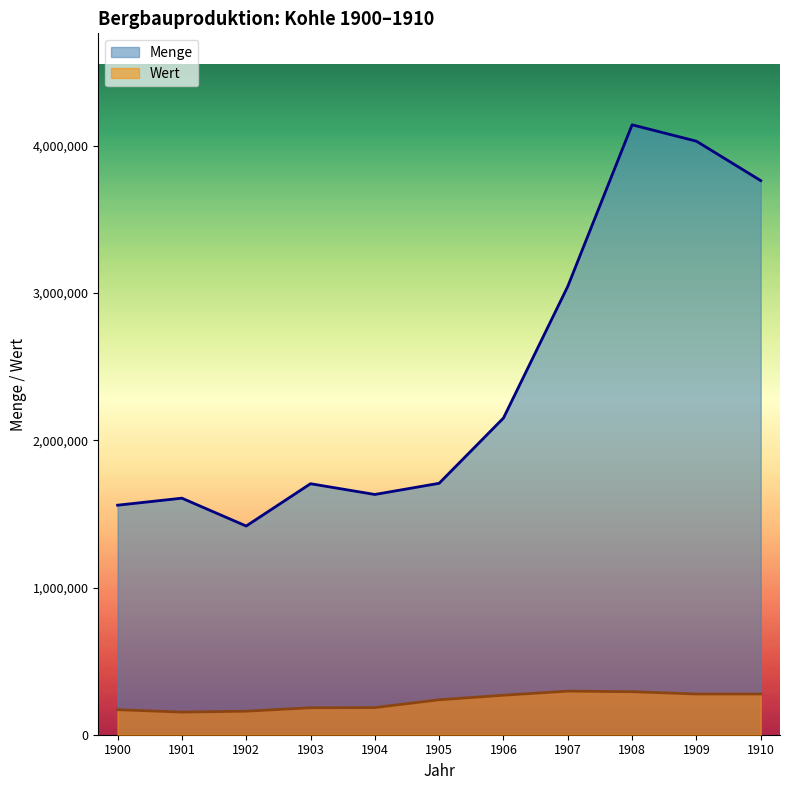

Rank the categories by value from lowest to highest.

1902, 1900, 1901, 1904, 1903, 1905, 1906, 1907, 1910, 1909, 1908